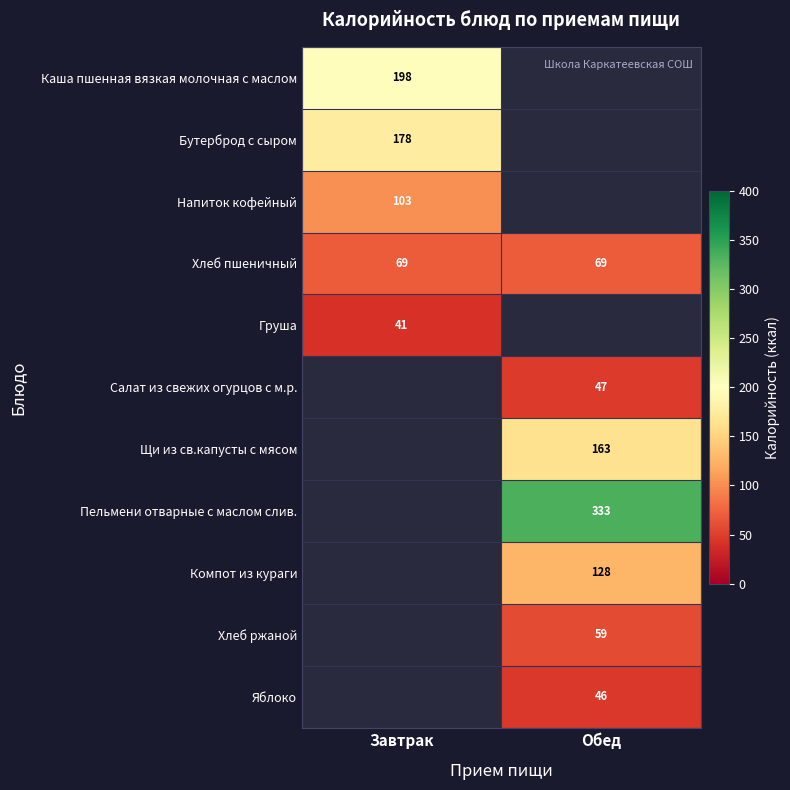

Is it true that Хлеб пшеничный equals 69 at Обед?

True